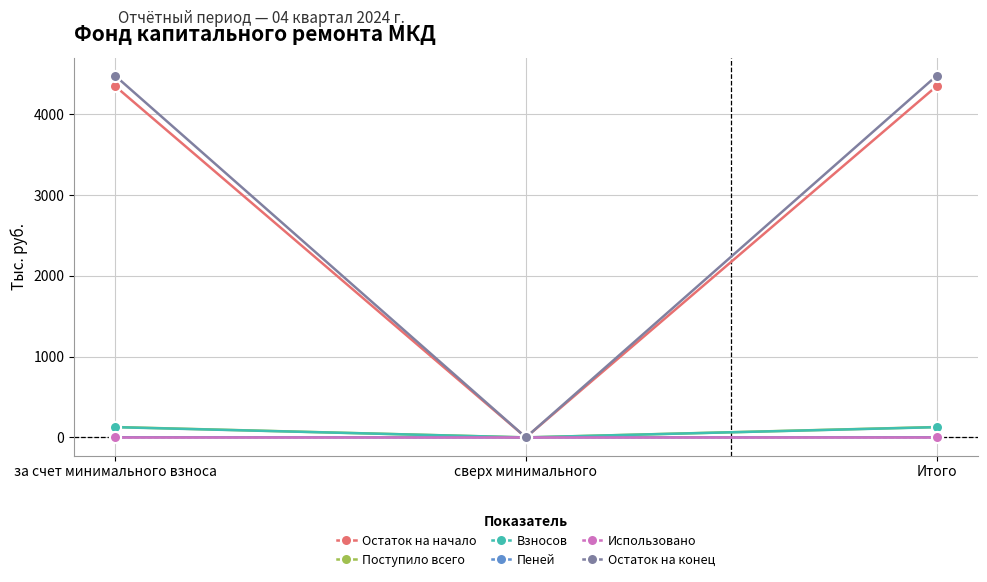

Is the value of Взносов at за счет минимального взноса greater than the value of Остаток на начало at Итого?

No